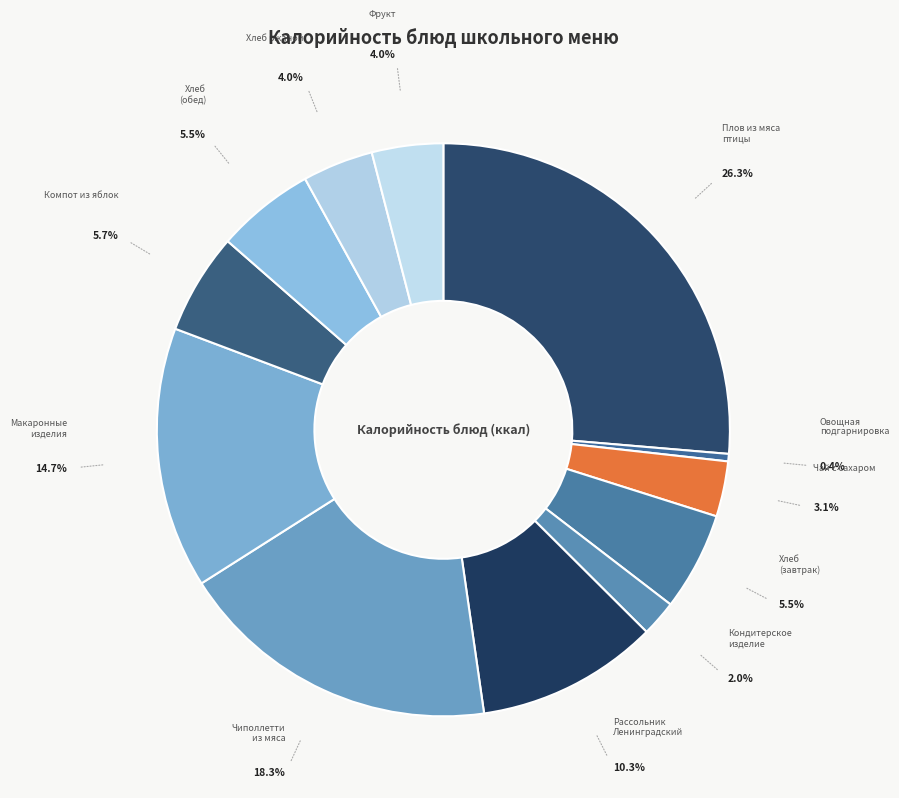

How many slices are in this pie chart?

12